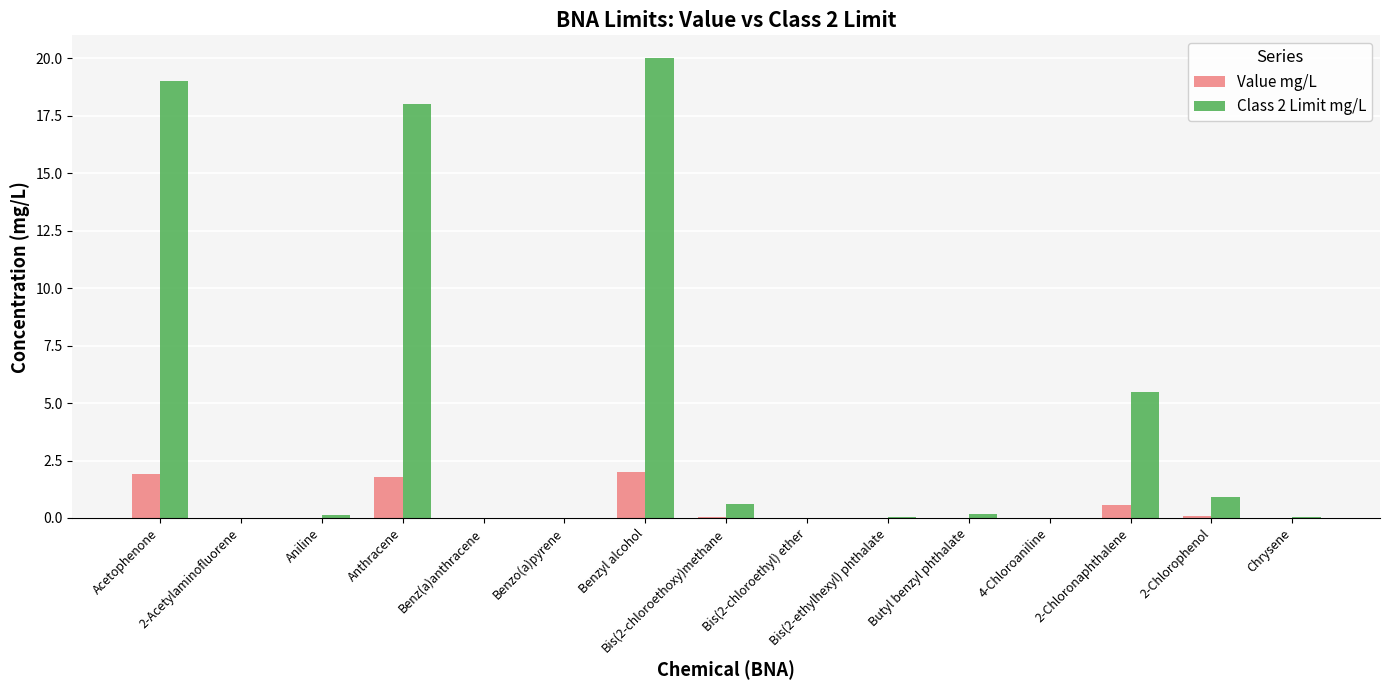

Which series has the largest total across all categories?

Class 2 Limit mg/L